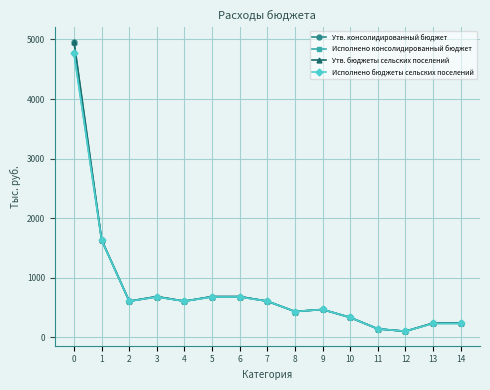

Is this an area chart (filled region under the line)?

No